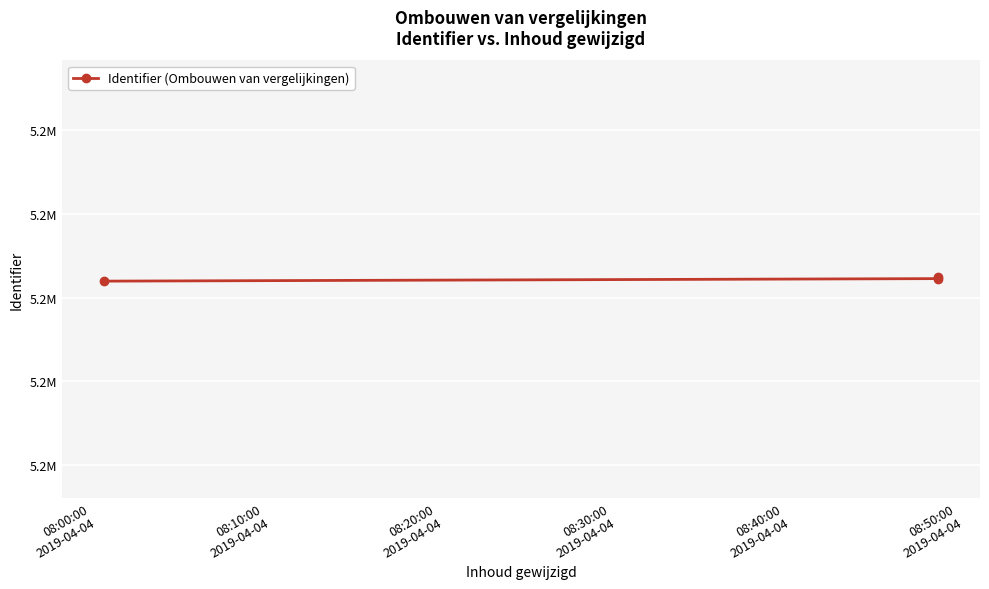

What is the approximate value at 08:10:00
2019-04-04?

5166045